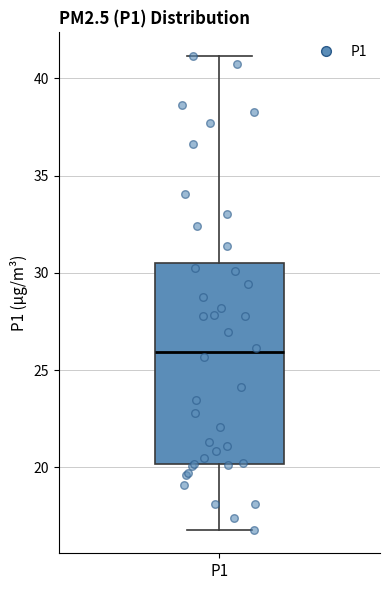

Read this box plot against the y-axis: the position of the median line, the range covered by the box, and the ends of both whiskers. The values are not printed on the chart, so give them approximately, as read against the axis.

median 26.0, box 20.0 to 30.5, whiskers 17.0 to 41.0